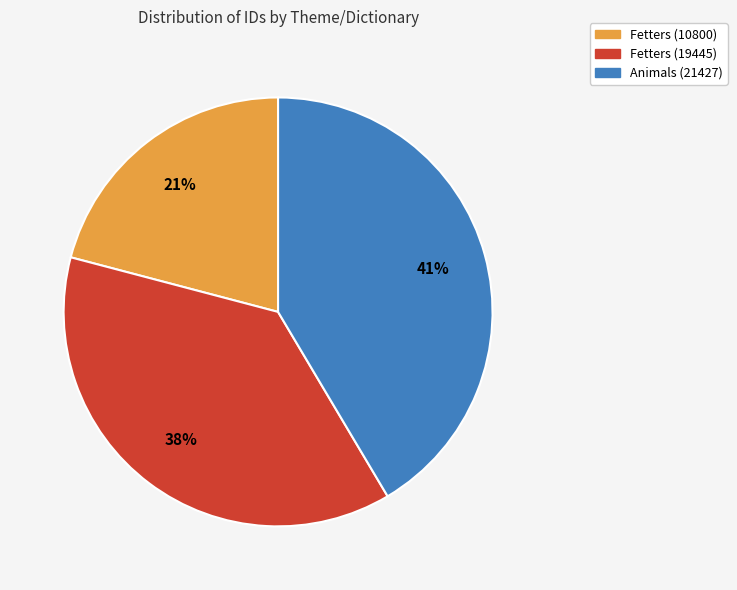

Between Fetters (10800) and Fetters (19445), which is larger?

Fetters (19445)